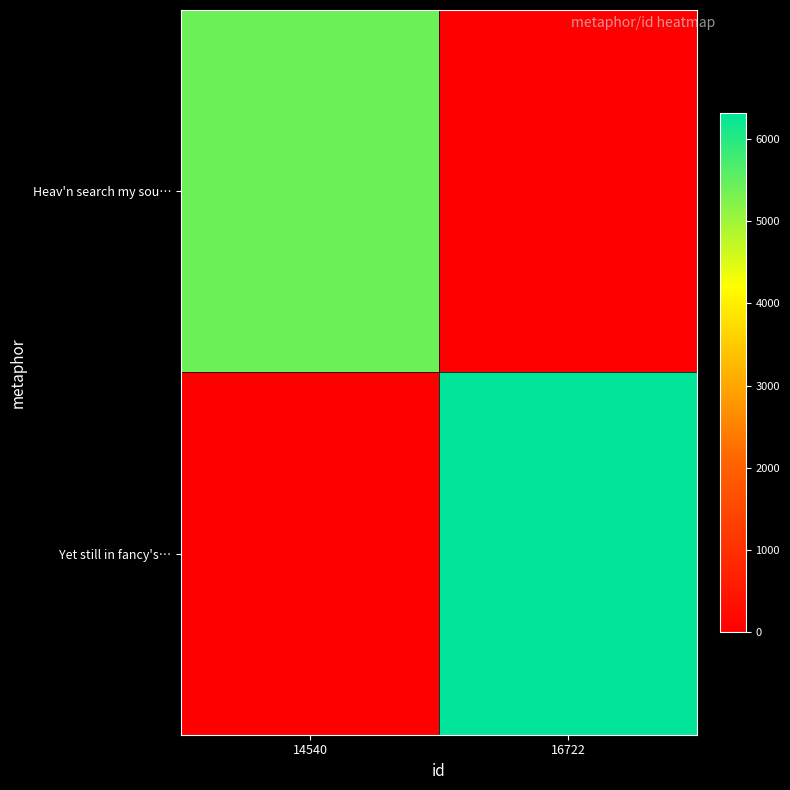

Between 14540 and 16722, which series saw the biggest shift?

Yet still in fancy's…